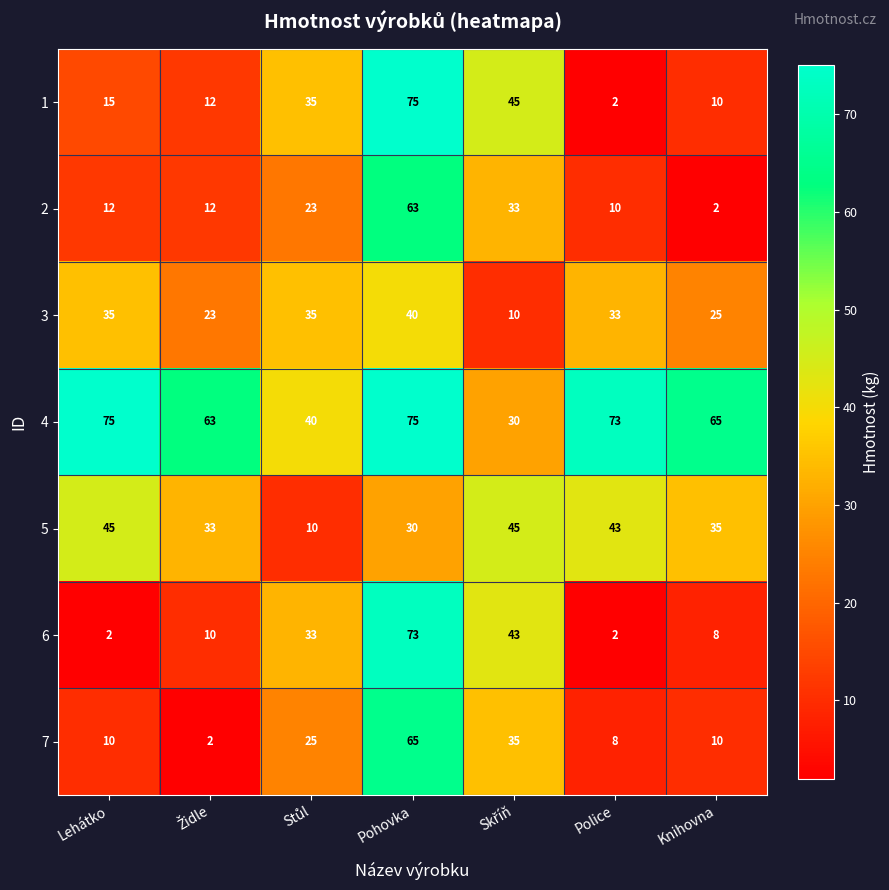

What is the minimum value for 5?

10